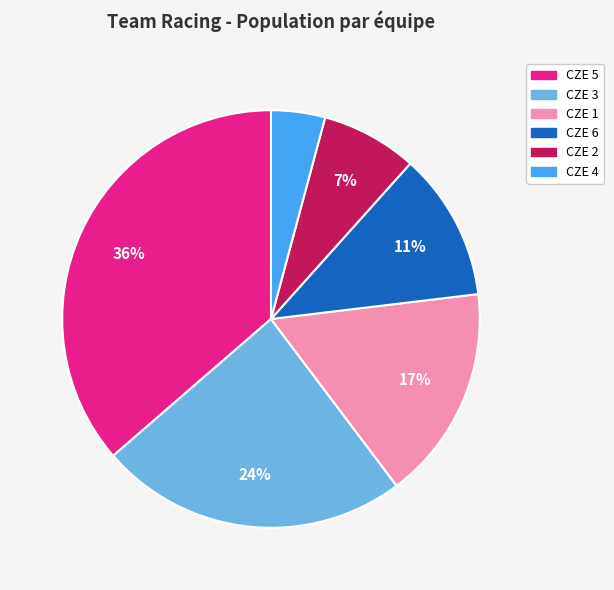

Is there a majority slice in this chart?

No